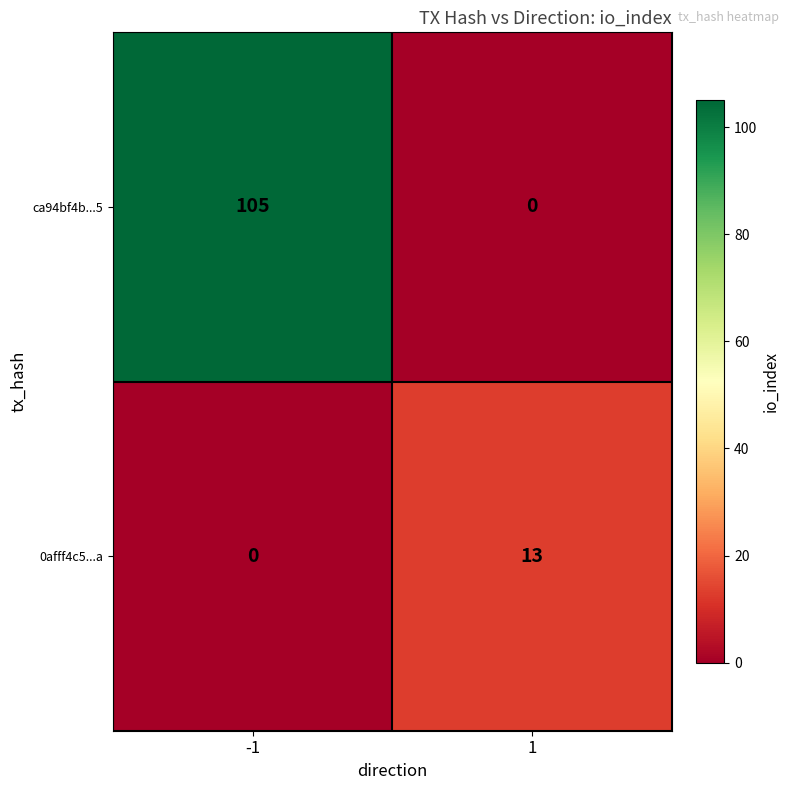

Reading left to right, what are all the values shown in this chart?

ca94bf4b...5: 105	0
0afff4c5...a: 0	13